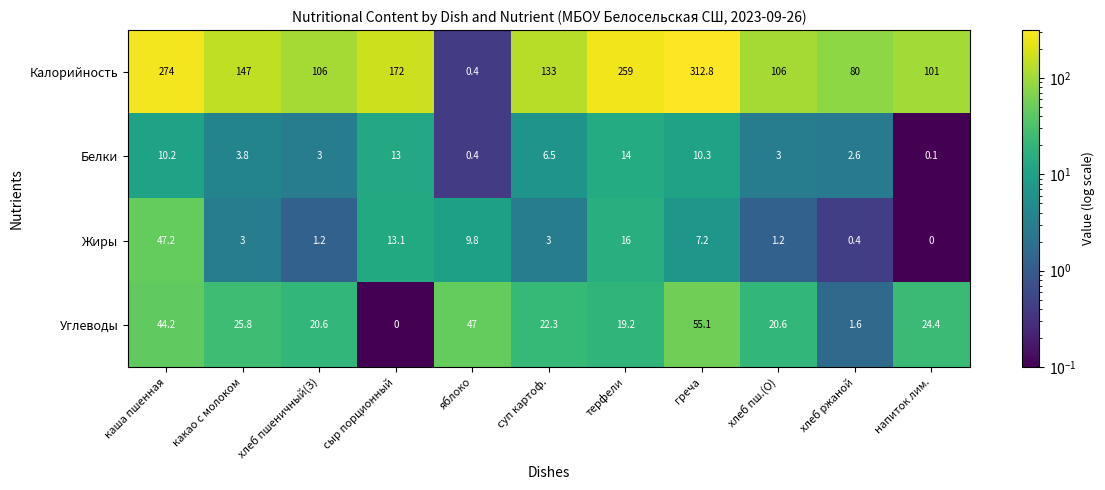

At суп картоф., list the series in order from smallest to largest.

Жиры, Белки, Углеводы, Калорийность